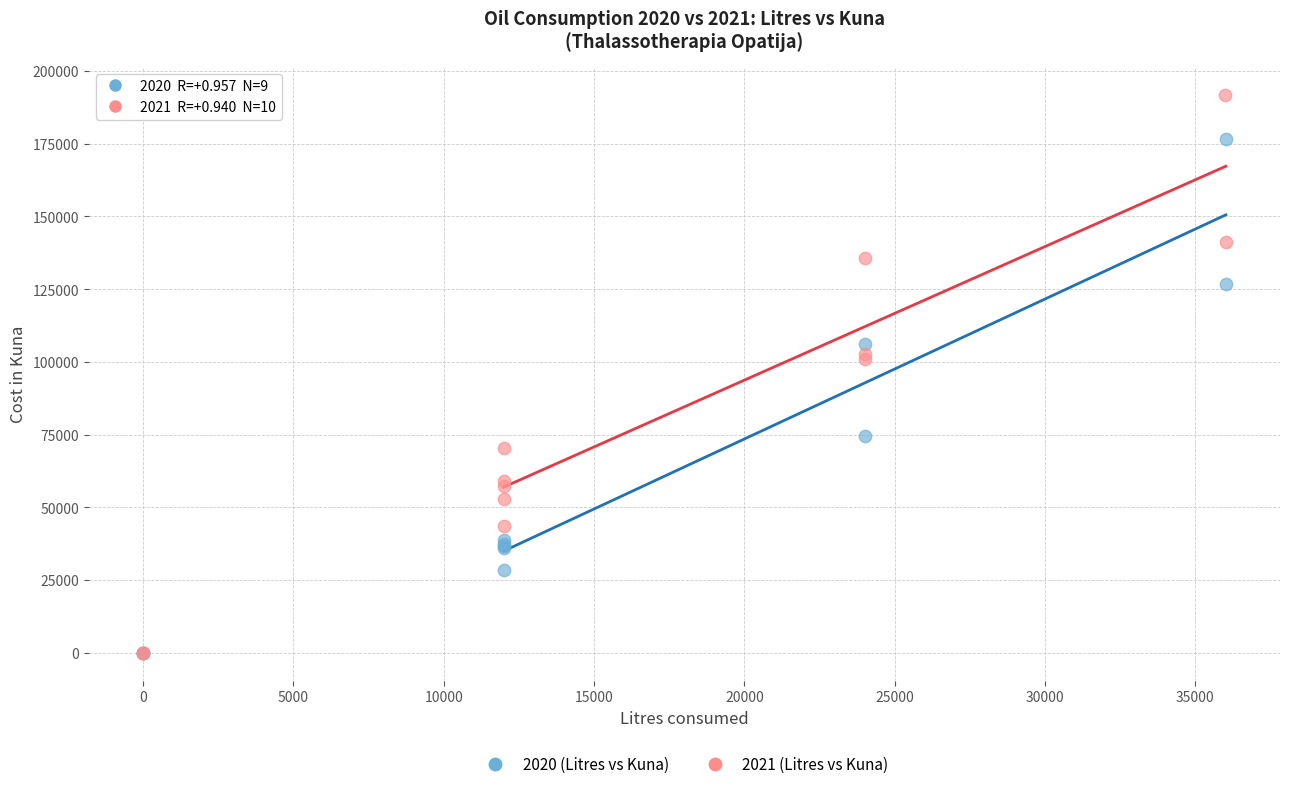

Which series contains the highest Y value?

2021 (Litres vs Kuna)